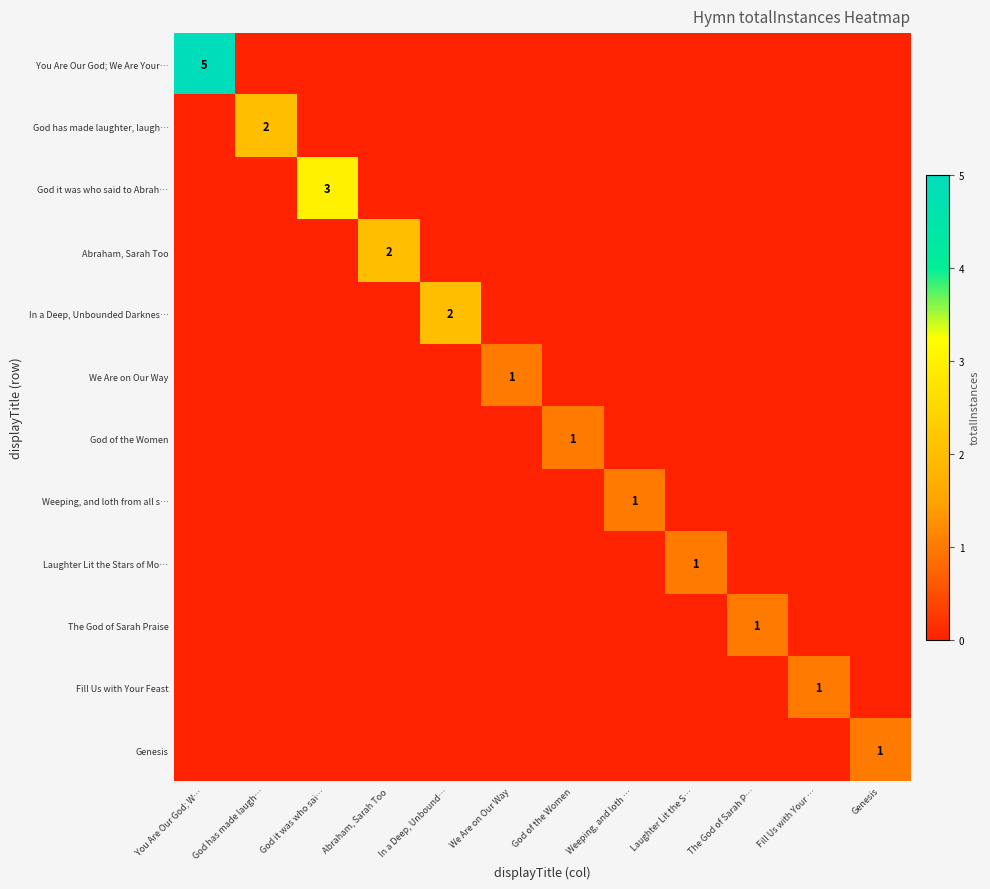

How many values in In a Deep, Unbounded Darknes… are above zero?

1